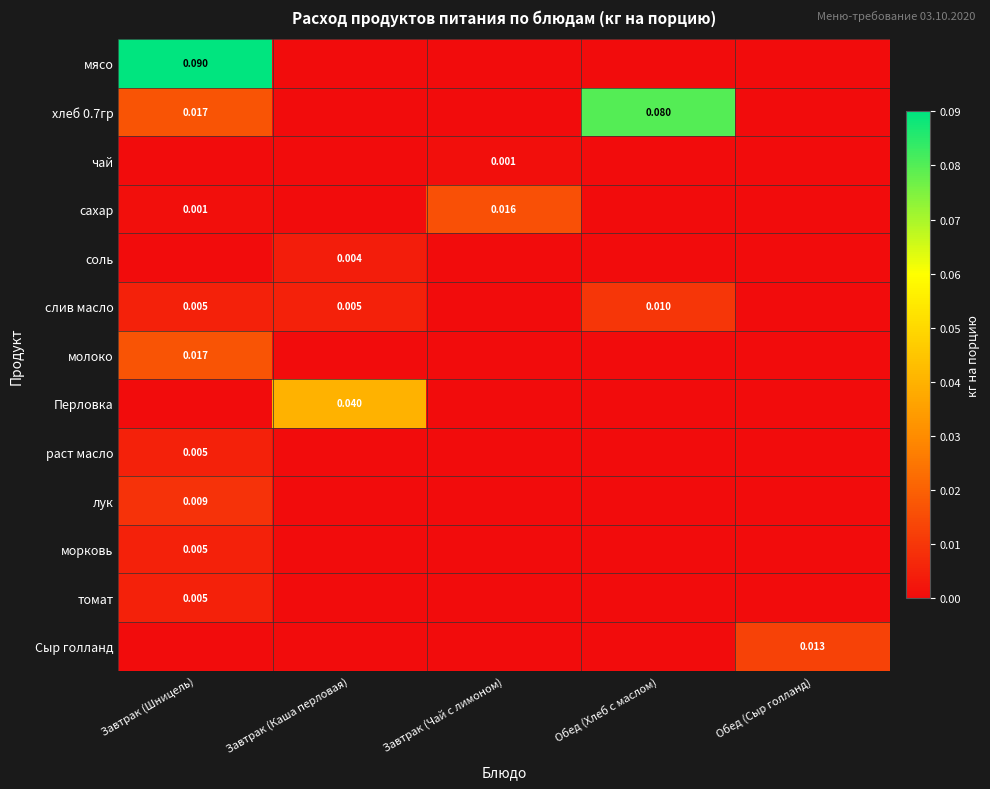

Between Завтрак (Каша перловая) and Обед (Сыр голланд), which series saw the biggest shift?

Перловка